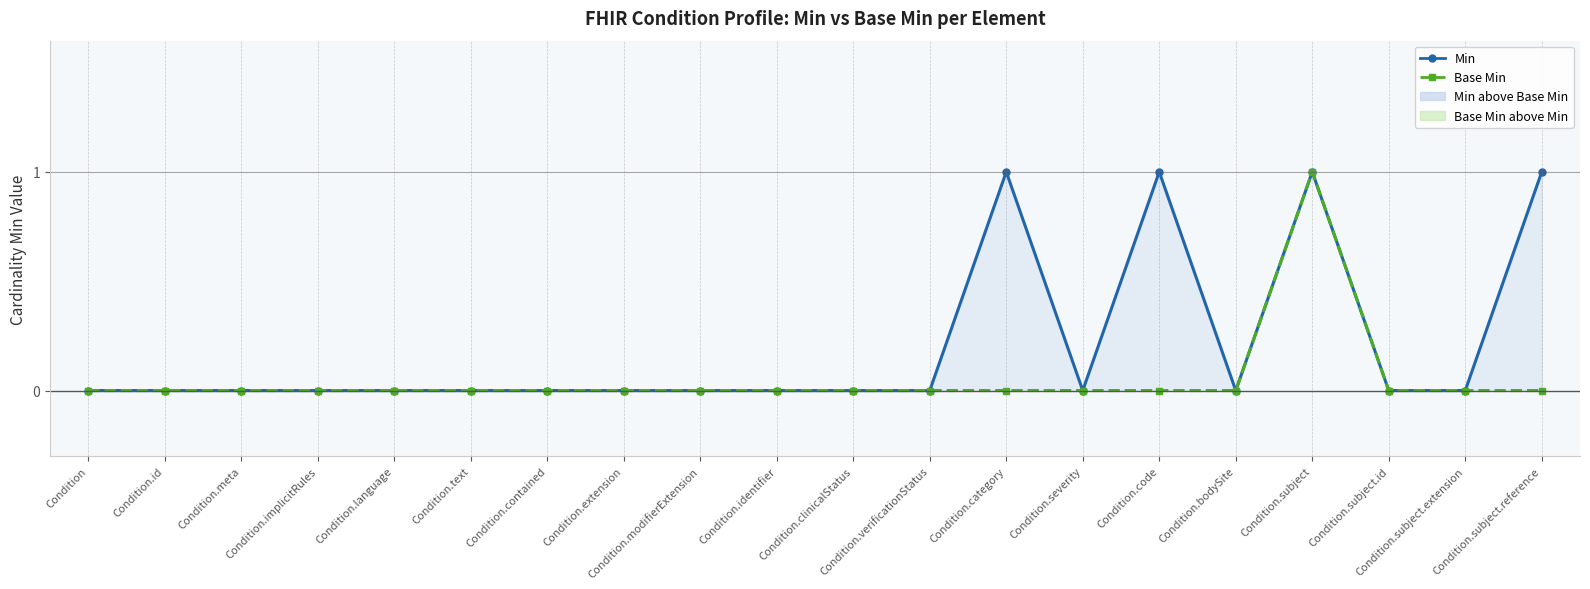

Reading left to right, what are all the values shown in this chart?

Min: Condition=0	Condition.id=0	Condition.meta=0	Condition.implicitRules=0	Condition.language=0	Condition.text=0	Condition.contained=0	Condition.extension=0	Condition.modifierExtension=0	Condition.identifier=0	Condition.clinicalStatus=0	Condition.verificationStatus=0	Condition.category=1	Condition.severity=0	Condition.code=1	Condition.bodySite=0	Condition.subject=1	Condition.subject.id=0	Condition.subject.extension=0	Condition.subject.reference=1
Base Min: Condition=0	Condition.id=0	Condition.meta=0	Condition.implicitRules=0	Condition.language=0	Condition.text=0	Condition.contained=0	Condition.extension=0	Condition.modifierExtension=0	Condition.identifier=0	Condition.clinicalStatus=0	Condition.verificationStatus=0	Condition.category=0	Condition.severity=0	Condition.code=0	Condition.bodySite=0	Condition.subject=1	Condition.subject.id=0	Condition.subject.extension=0	Condition.subject.reference=0